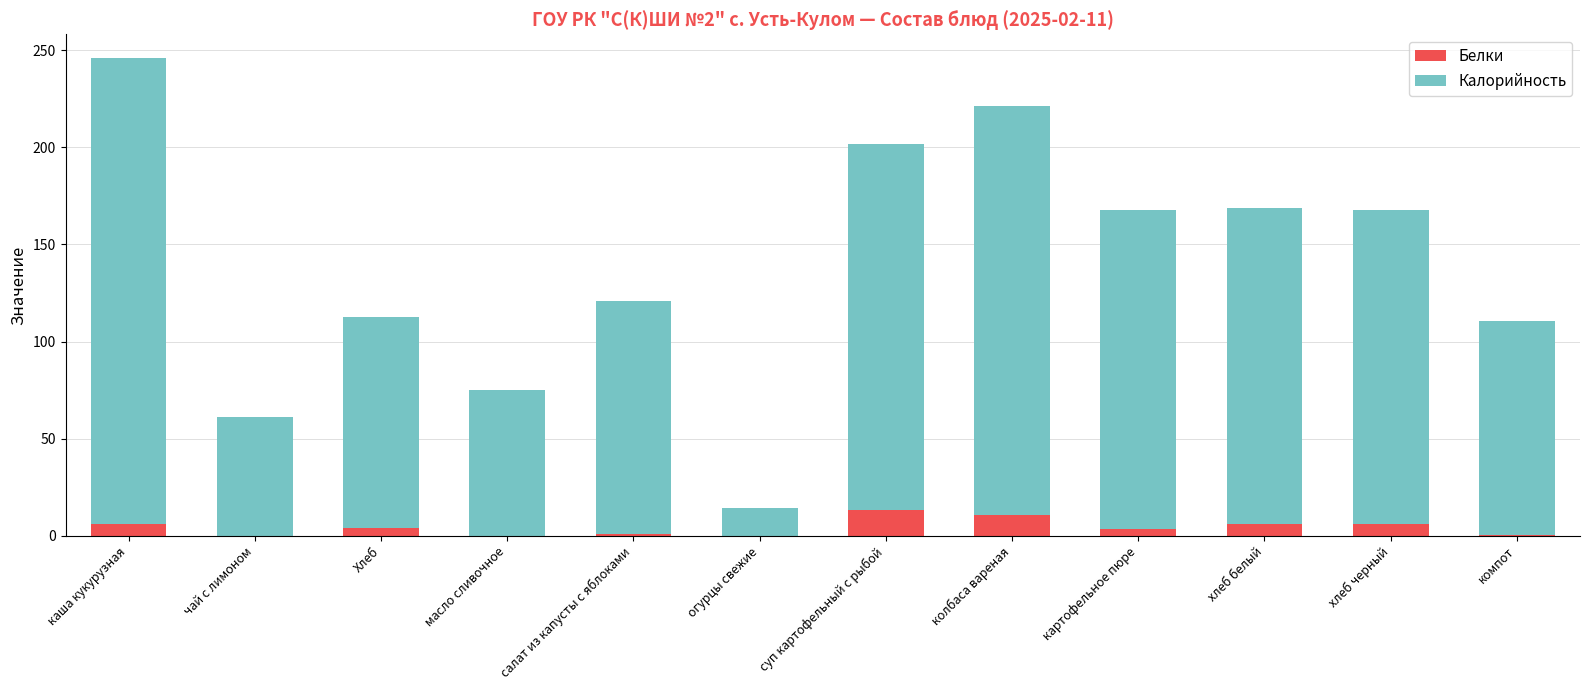

What is the sum of the Белки values at каша кукурузная and чай с лимоном?

6.0